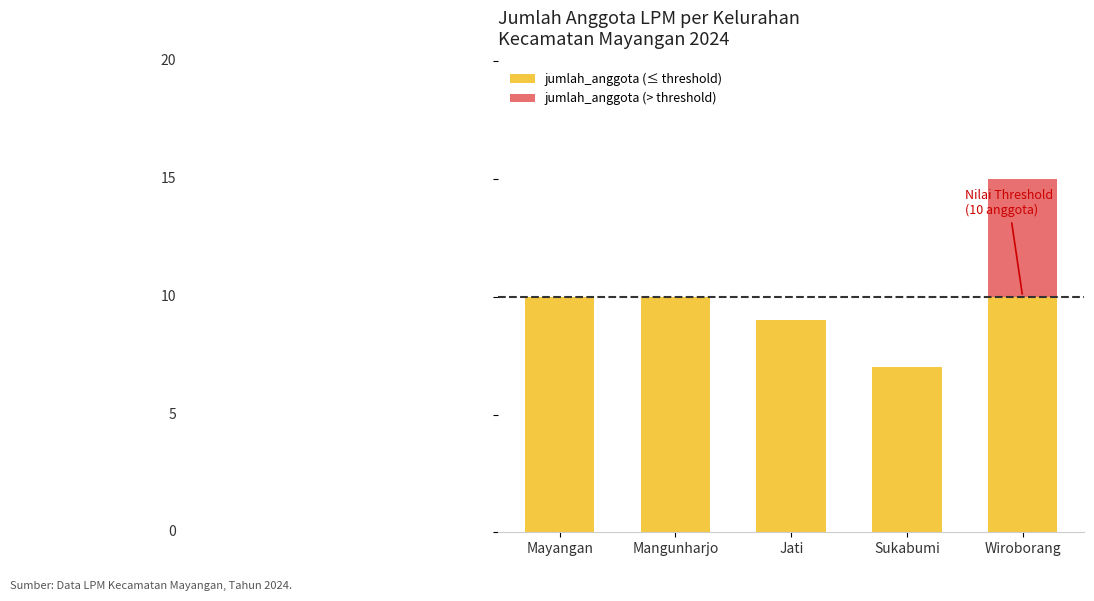

The value of jumlah_anggota (> threshold) at Wiroborang is 5. True or false?

True